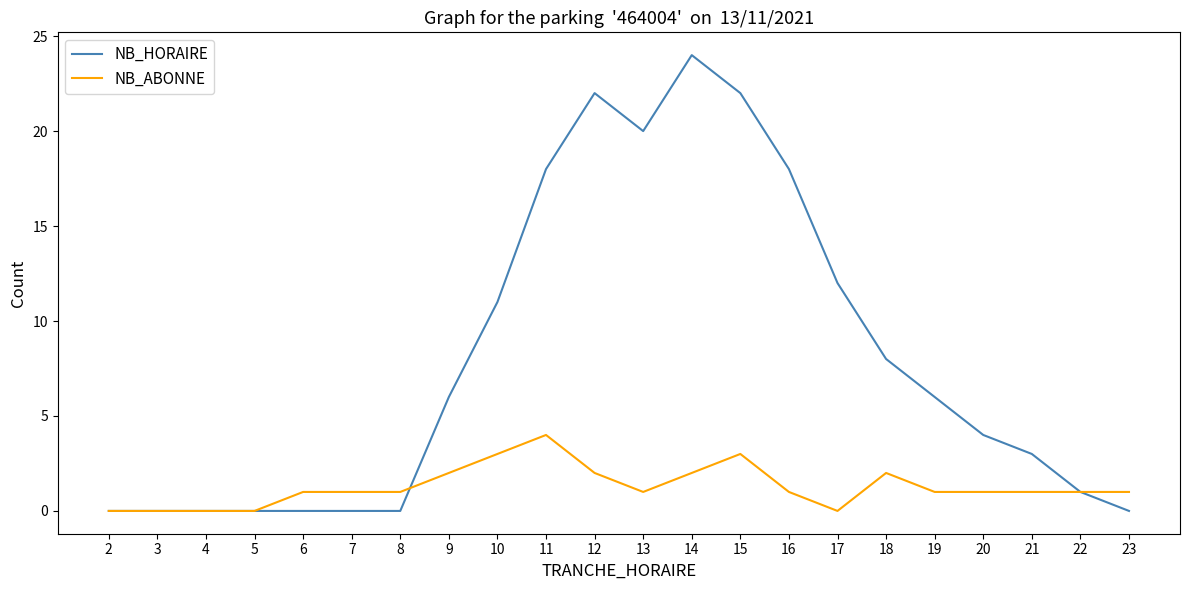

Which series has the largest range (max minus min)?

NB_HORAIRE